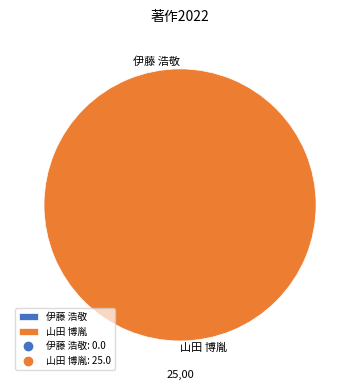

Is the sum of 山田 博胤 and 伊藤 浩敬 greater than half?

Yes